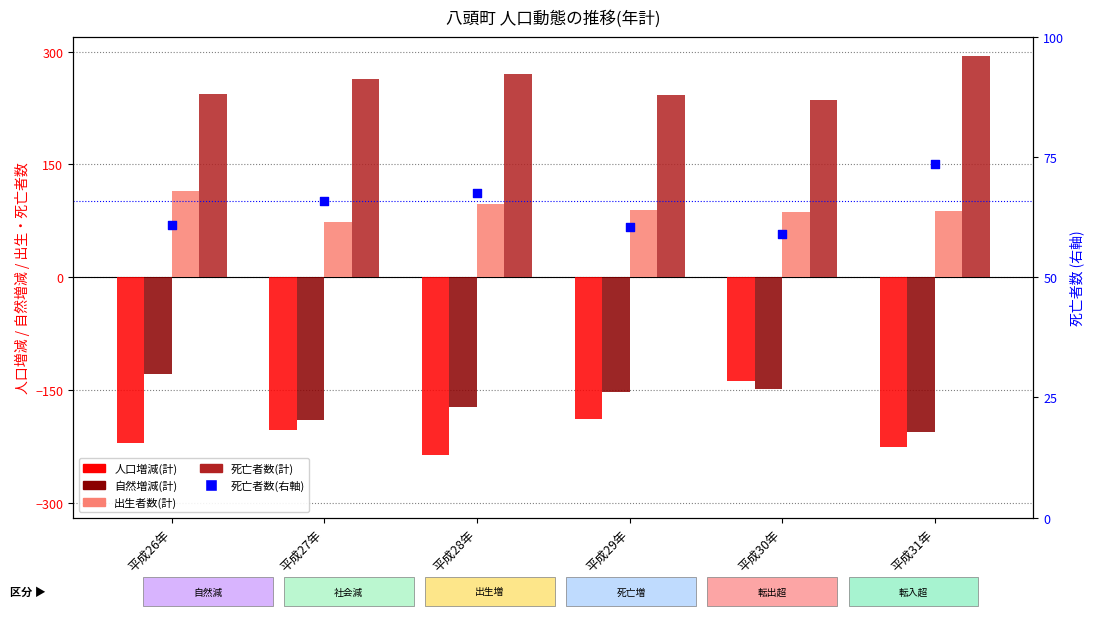

Is the value of 自然増減(計) at 平成27年 greater than the value of 出生者数(計) at 平成29年?

No